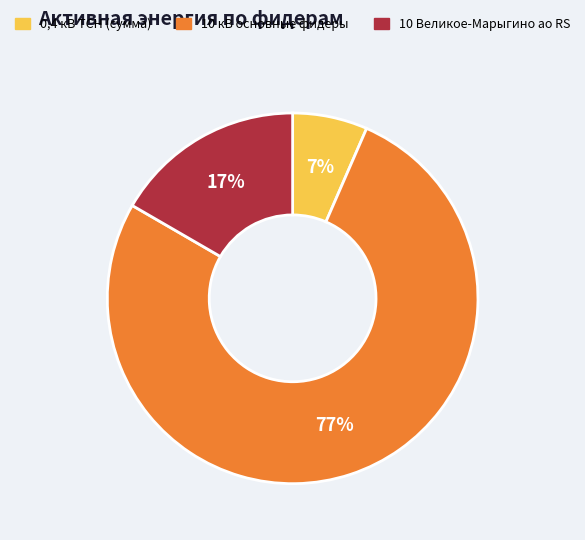

Is there any slice that represents more than half of the pie?

Yes